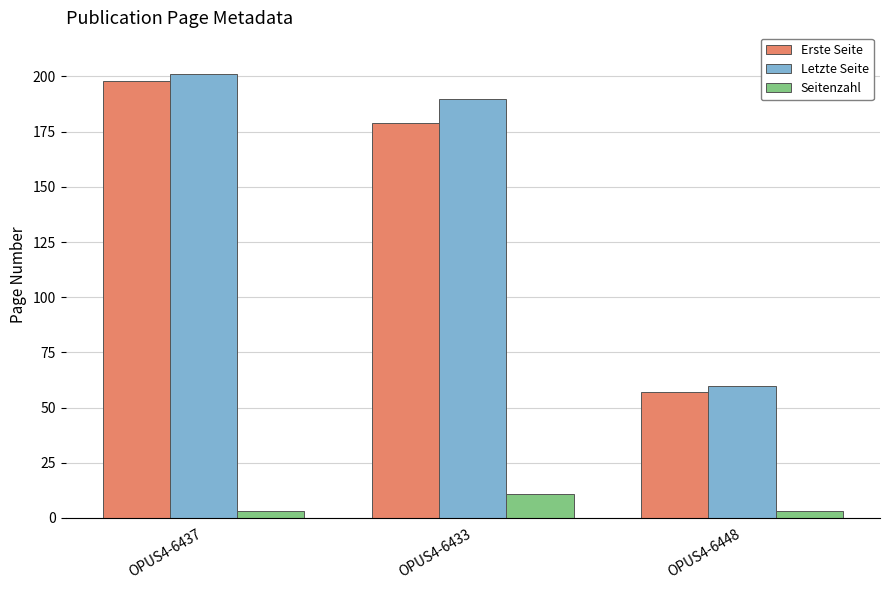

At which label does Erste Seite first exceed 179?

OPUS4-6437